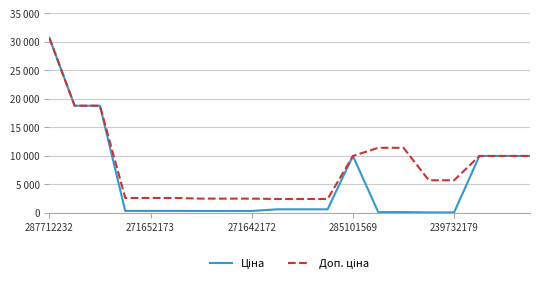

Does the chart have visible grid lines?

Yes